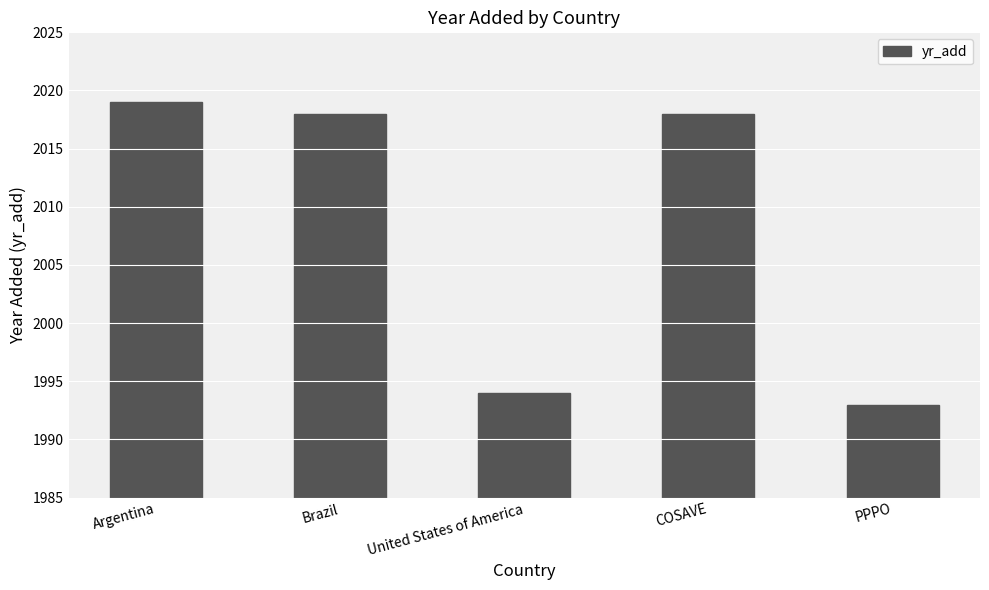

Where does the data first go above 2018?

Argentina